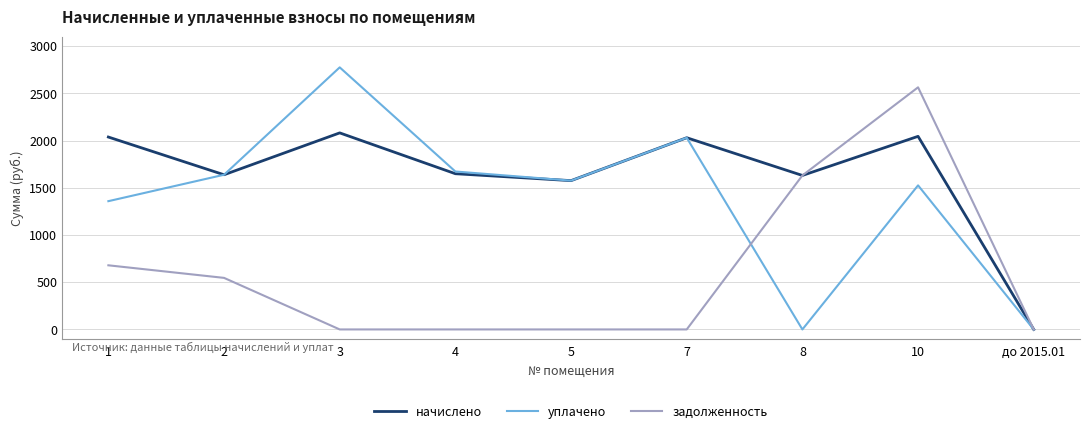

Where is the first local minimum for начислено?

2